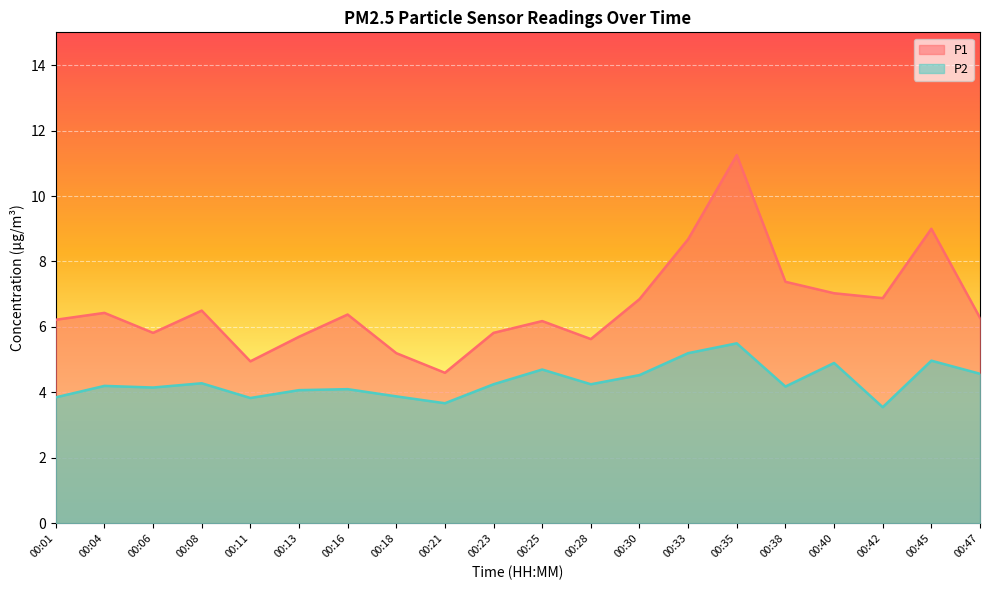

How many lines are shown in the chart?

2